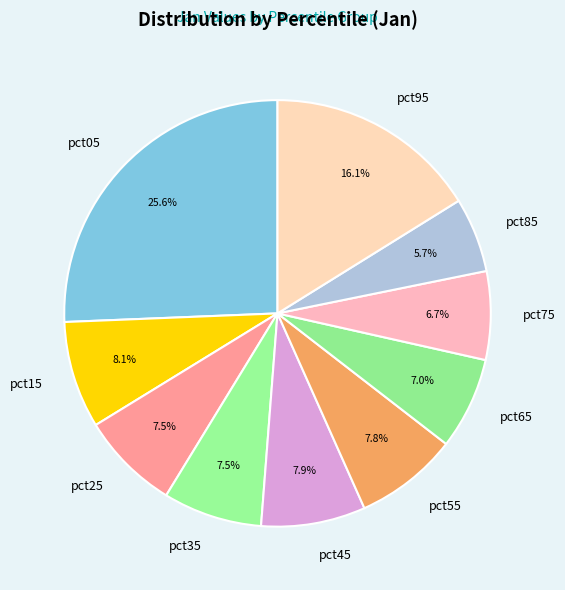

To the nearest percent, what portion does pct75 represent?

7%